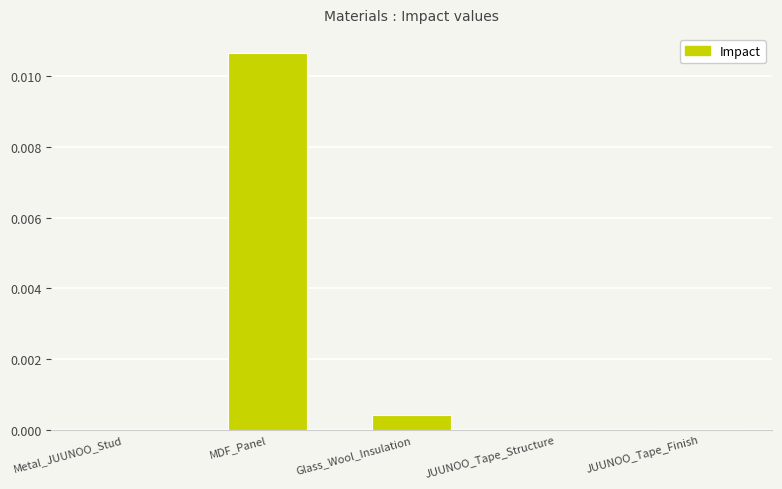

How many distinct data groups are displayed?

1